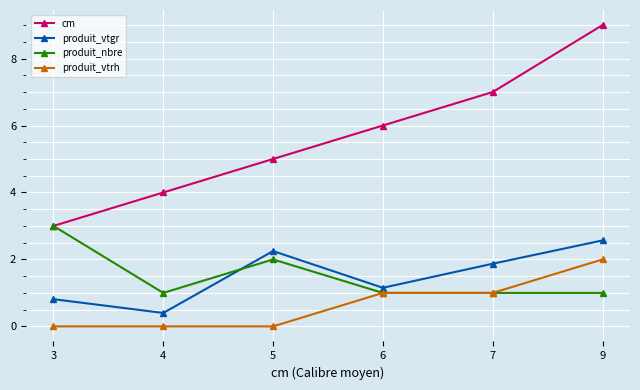

What are all the series names shown in the legend?

cm, produit_vtgr, produit_nbre, produit_vtrh